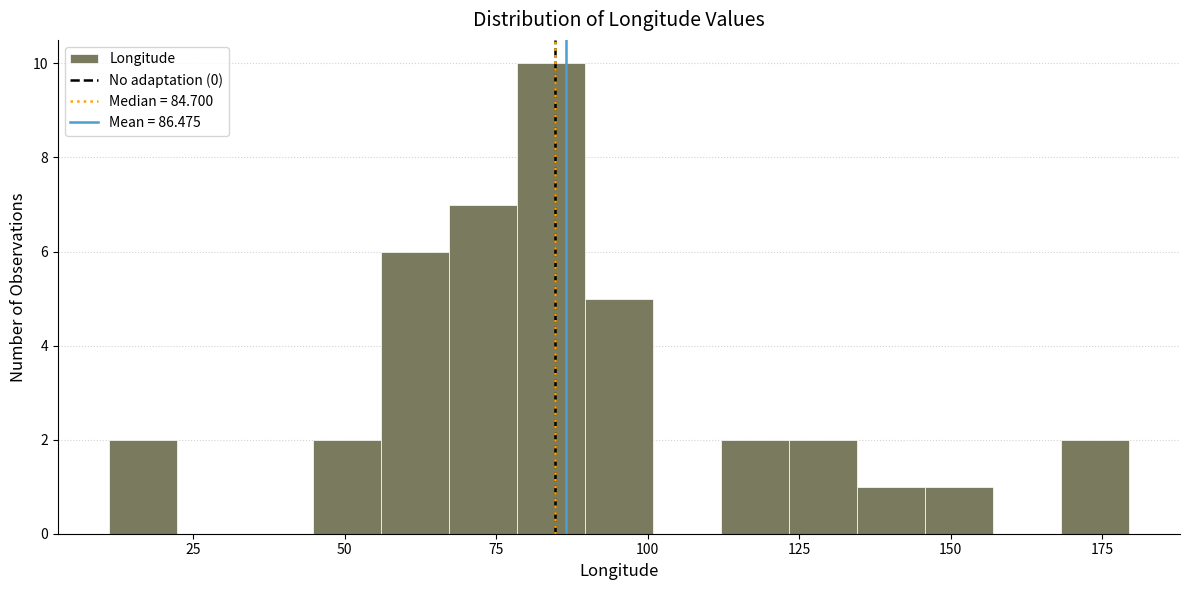

Read against the x-axis, roughly where is the centre of the tallest bar?

85